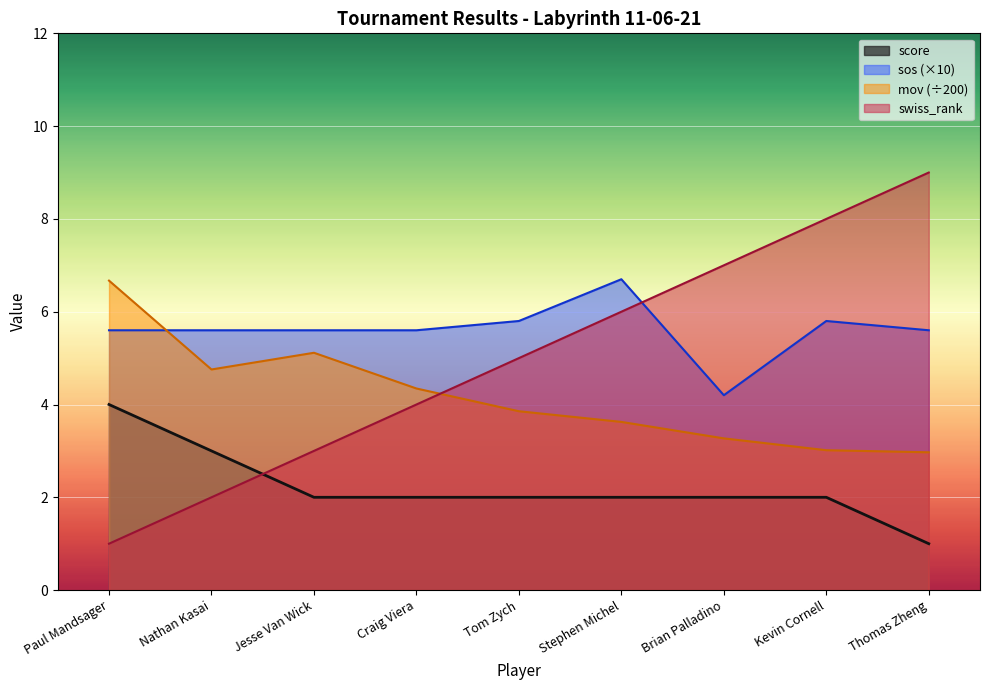

Is it true that score equals 2.0 at Kevin Cornell?

True